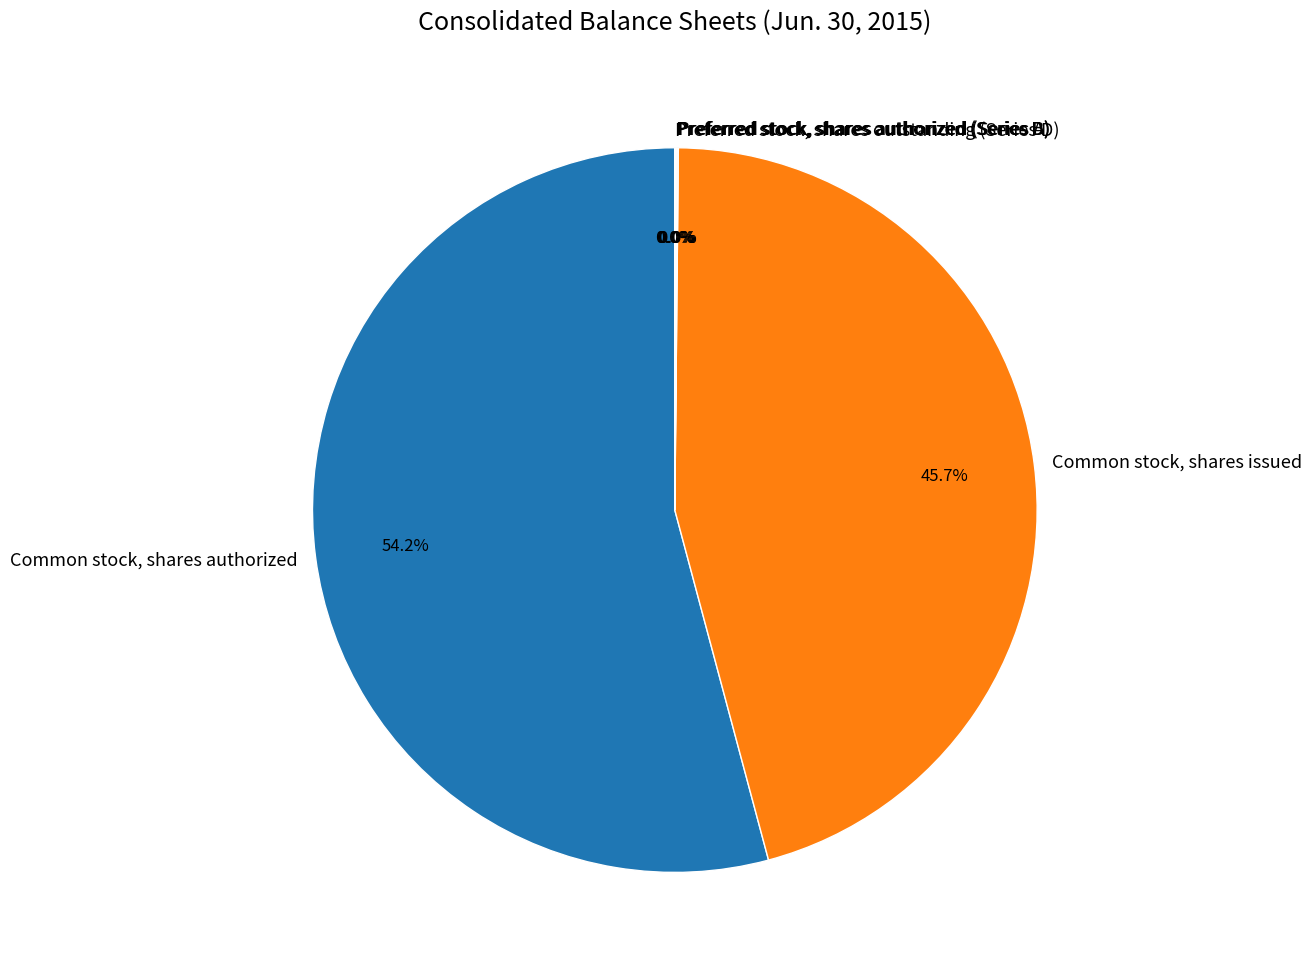

What is the largest slice in the pie chart?

Common stock, shares authorized